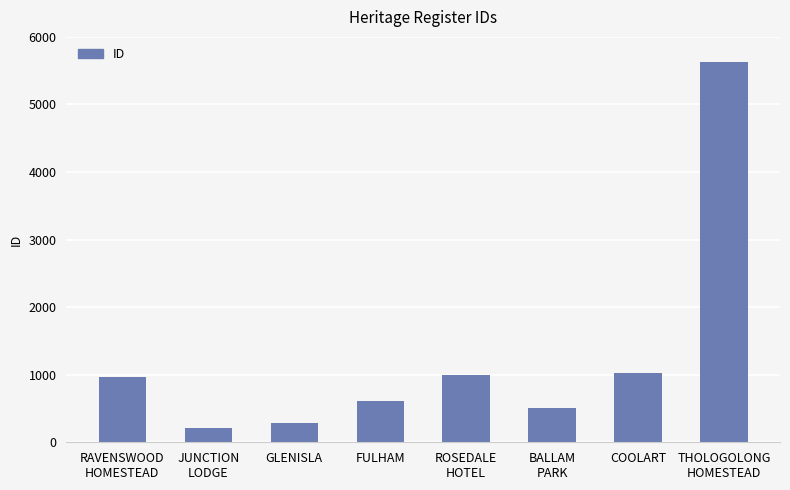

How many data points does each series have?

8